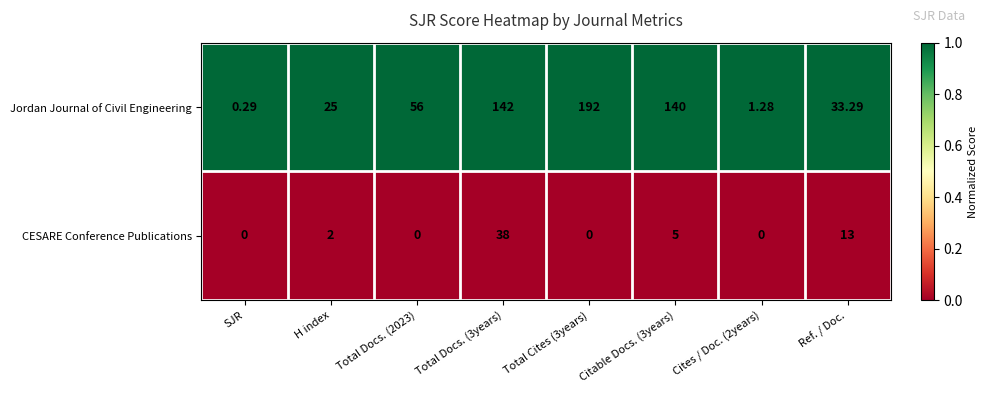

At which category is the sum across all series the highest?

Total Cites (3years)